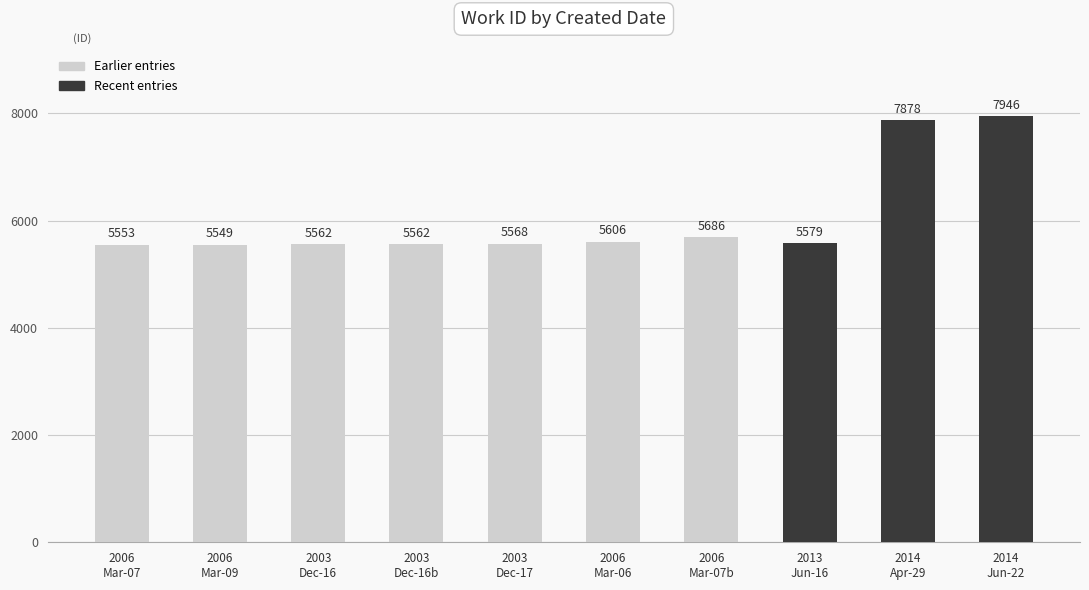

The chart shows a value of 14097 at 2014
Apr-29. True or false?

False